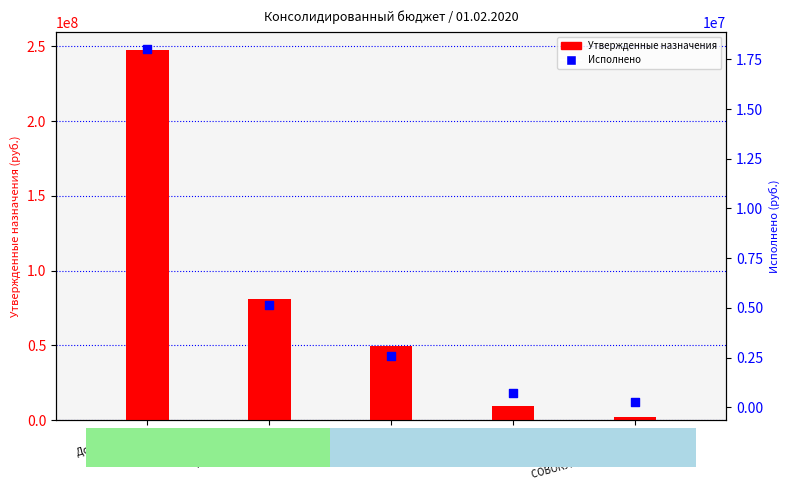

At how many categories does at least one series exceed 202811577?

1